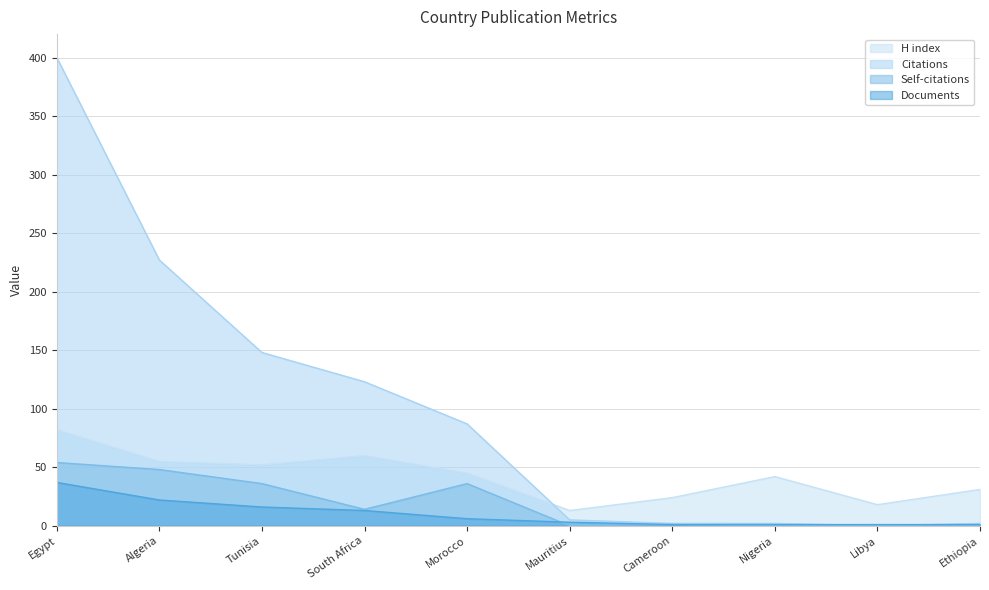

Reading right to left, list all the values displayed in this chart.

H index: Ethiopia=31	Libya=18	Nigeria=42	Cameroon=24	Mauritius=13	Morocco=45	South Africa=60	Tunisia=52	Algeria=55	Egypt=82
Citations: Ethiopia=2	Libya=0	Nigeria=2	Cameroon=2	Mauritius=5	Morocco=87	South Africa=123	Tunisia=148	Algeria=227	Egypt=400
Self-citations: Ethiopia=0	Libya=0	Nigeria=0	Cameroon=1	Mauritius=0	Morocco=36	South Africa=14	Tunisia=36	Algeria=48	Egypt=54
Documents: Ethiopia=1	Libya=1	Nigeria=1	Cameroon=1	Mauritius=3	Morocco=6	South Africa=13	Tunisia=16	Algeria=22	Egypt=37